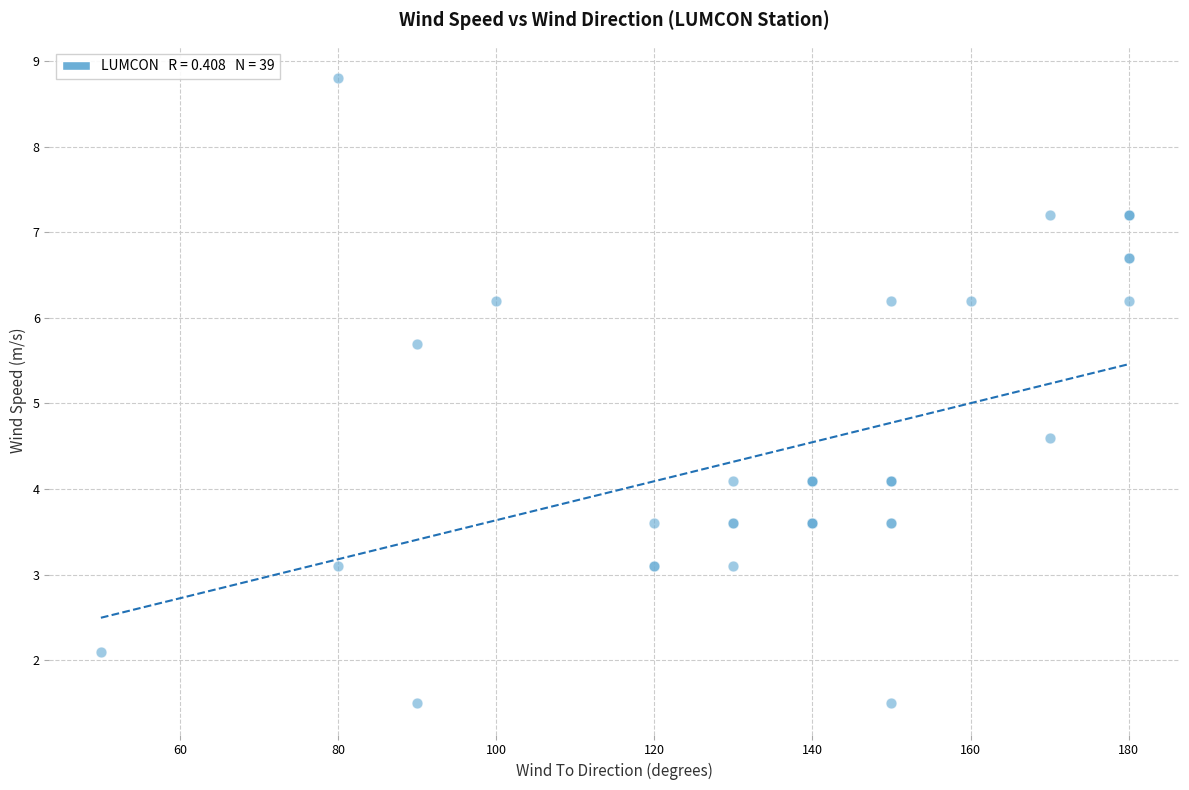

What Y value in the scatter plot is closest to 5?

4.6